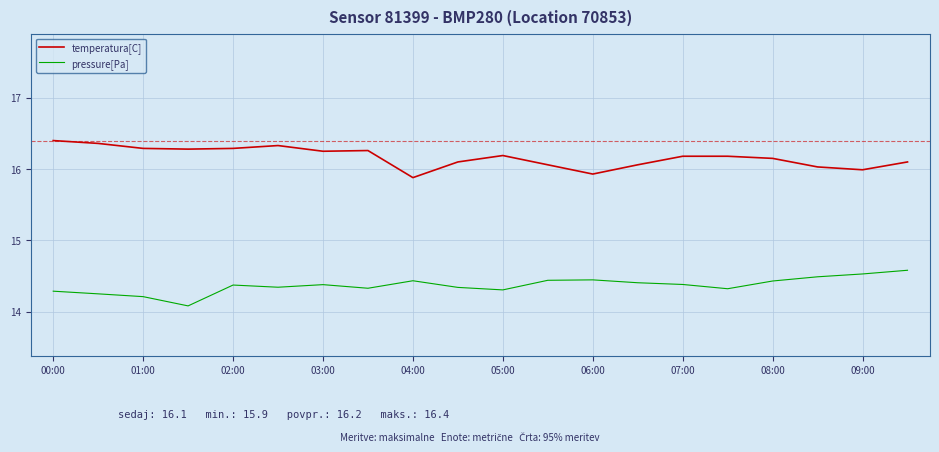

What is the highest value of the temperatura[C] series?

16.4